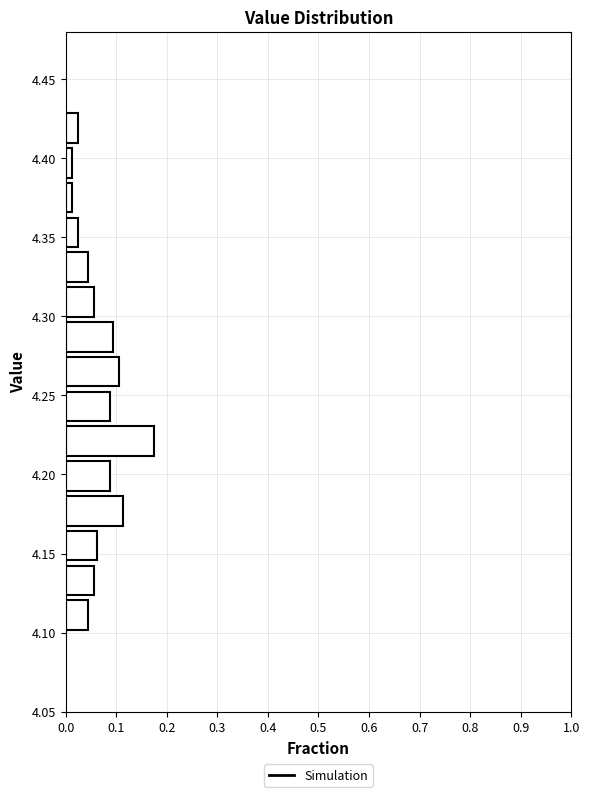

Reading bottom to top, list every bar in this chart as the range it spans on the y-axis followed by its length. Neither the bar edges nor the lengths are printed on the chart, so give them approximately, as read against the axes.

4.100 to 4.122: 0.04
4.122 to 4.144: 0.06
4.144 to 4.166: 0.06
4.166 to 4.188: 0.11
4.188 to 4.210: 0.09
4.210 to 4.232: 0.18
4.232 to 4.254: 0.09
4.254 to 4.276: 0.11
4.276 to 4.298: 0.09
4.298 to 4.320: 0.06
4.320 to 4.342: 0.04
4.342 to 4.364: 0.03
4.364 to 4.386: 0.01
4.386 to 4.408: 0.01
4.408 to 4.430: 0.03